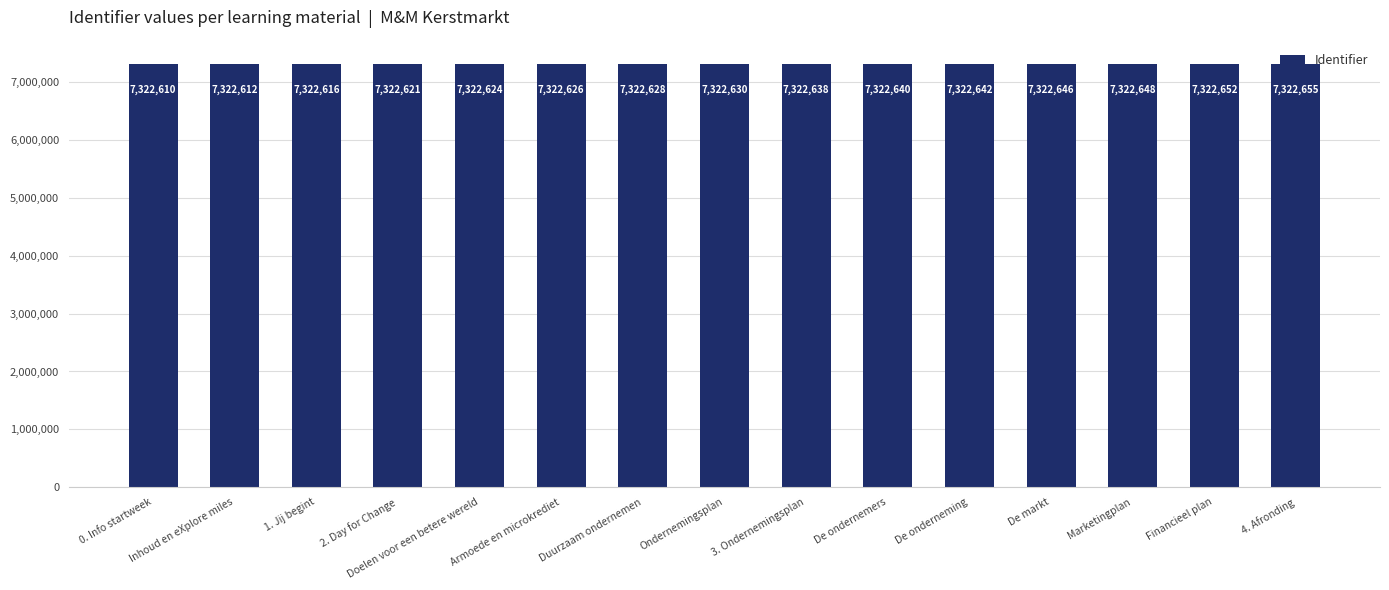

What is the sum of the values at 2. Day for Change and Doelen voor een betere wereld?

14645245